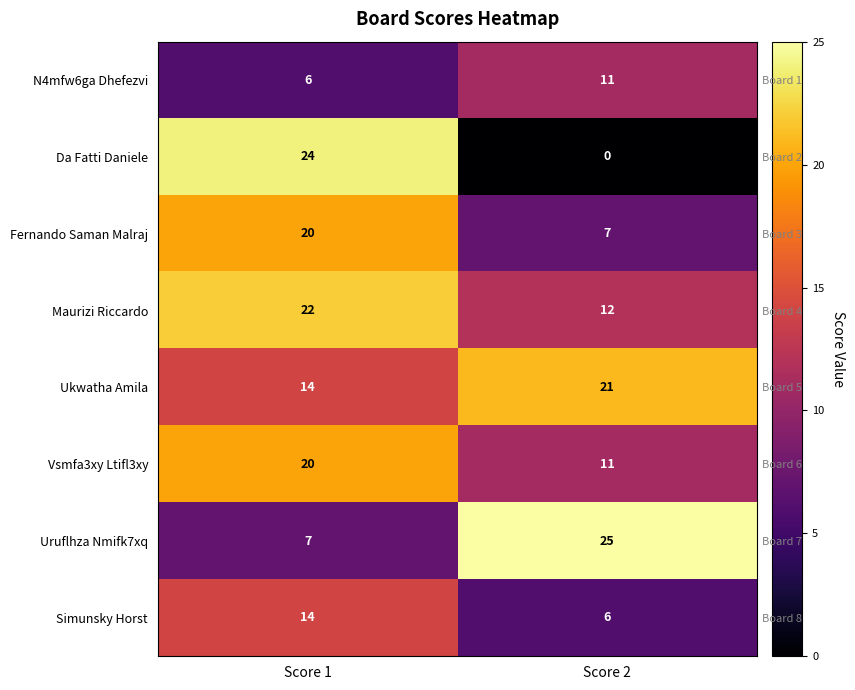

What is the difference between the highest and lowest values at Score 1?

18